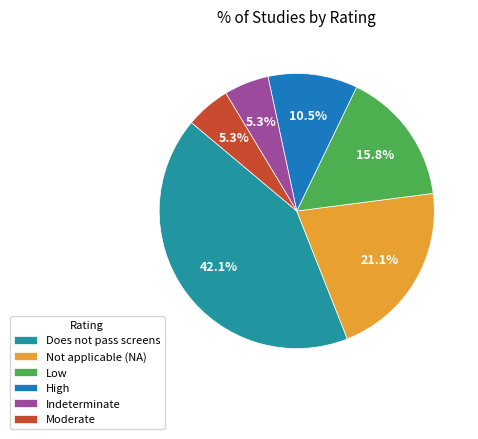

Approximately how many times larger is the value at Low compared to Moderate?

3.0